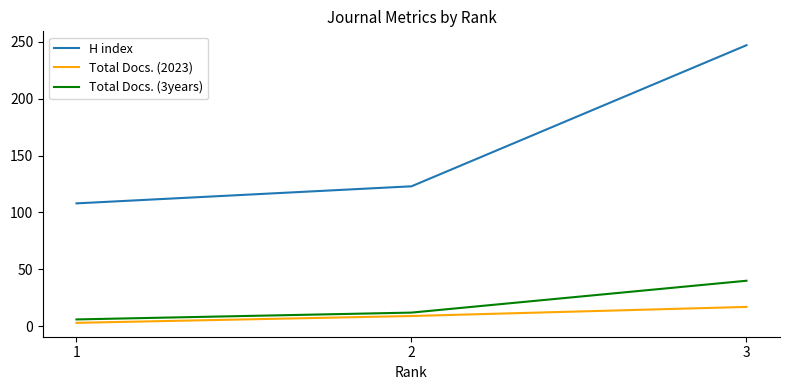

What is the maximum value shown in the chart?

247